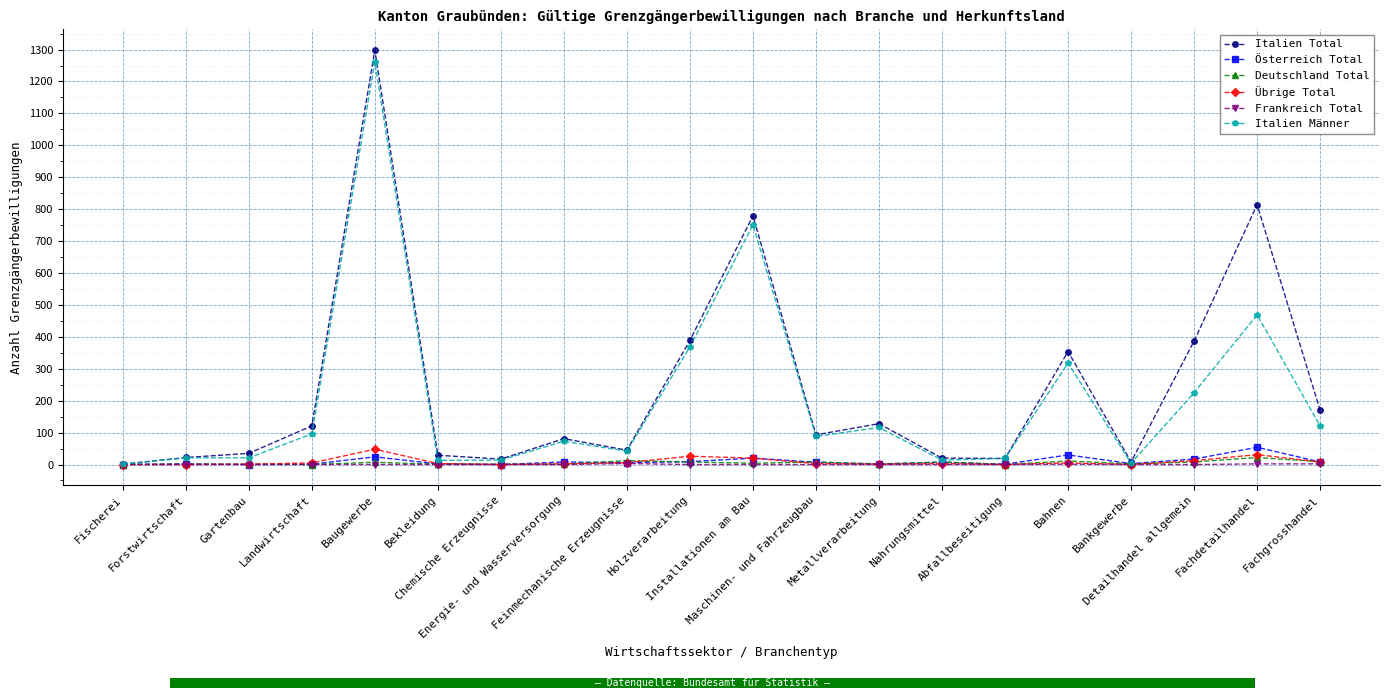

At which label does Übrige Total reach its minimum?

Fischerei